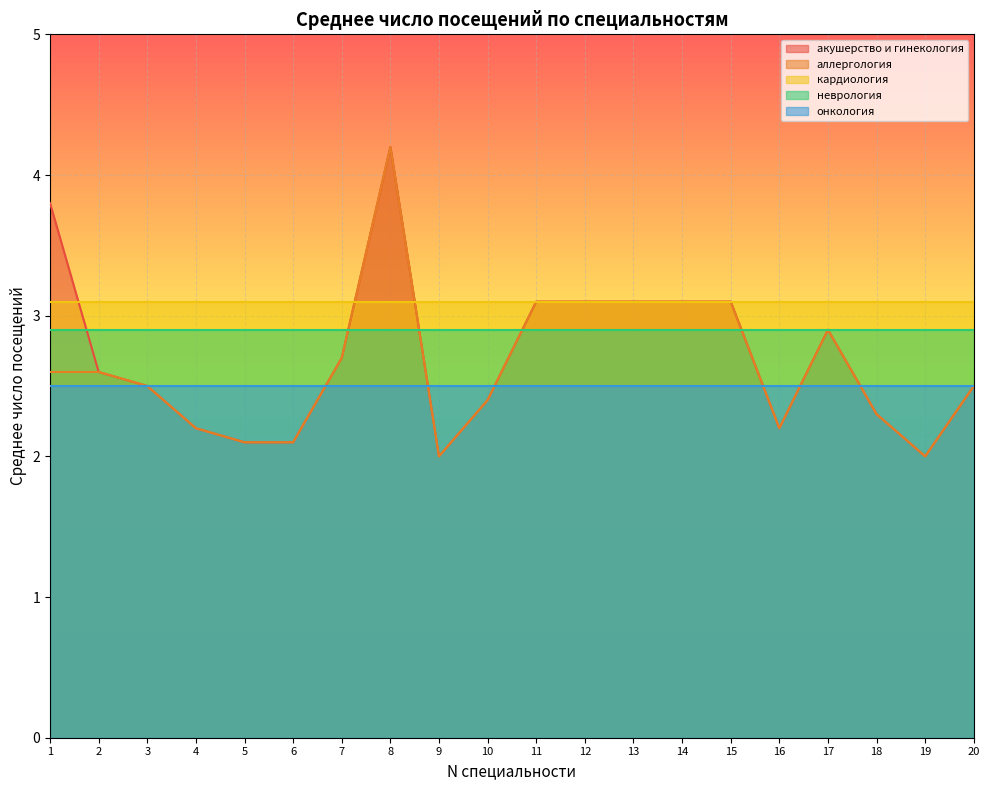

What is the average value of the неврология series?

2.9